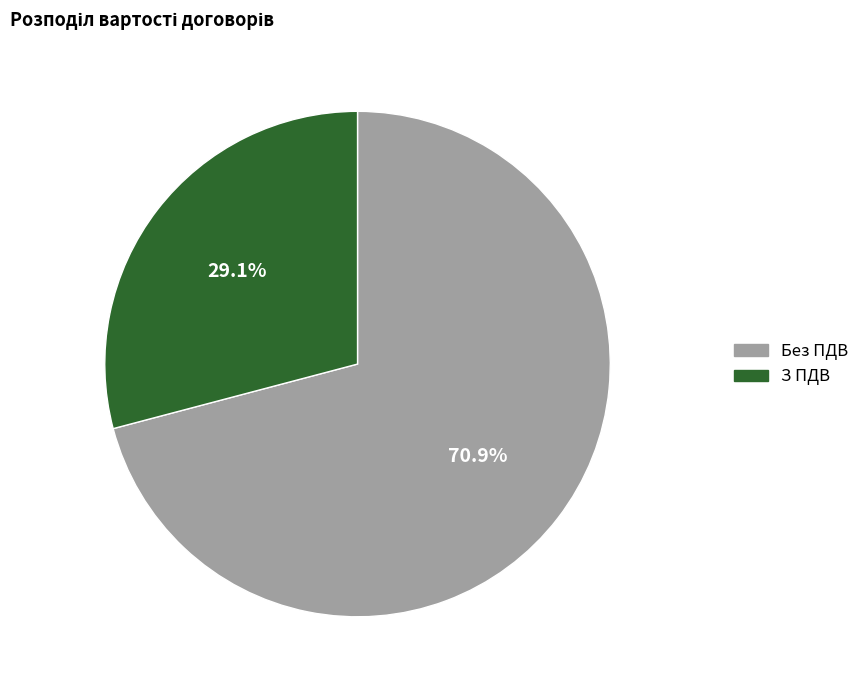

Does any single category account for the majority?

Yes